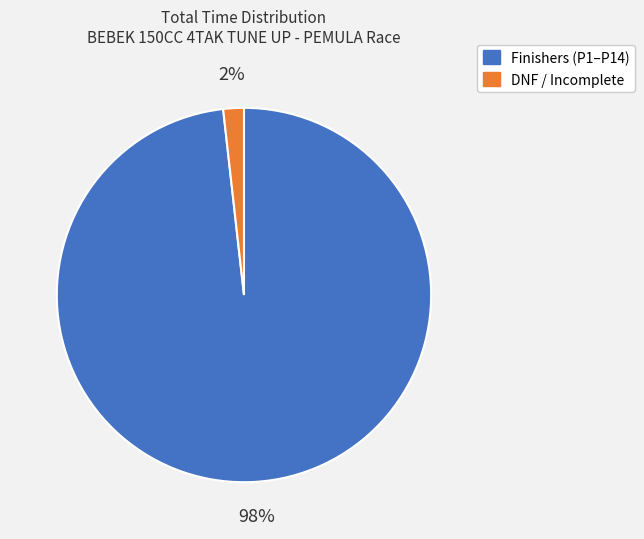

Is there any slice that represents more than half of the pie?

Yes